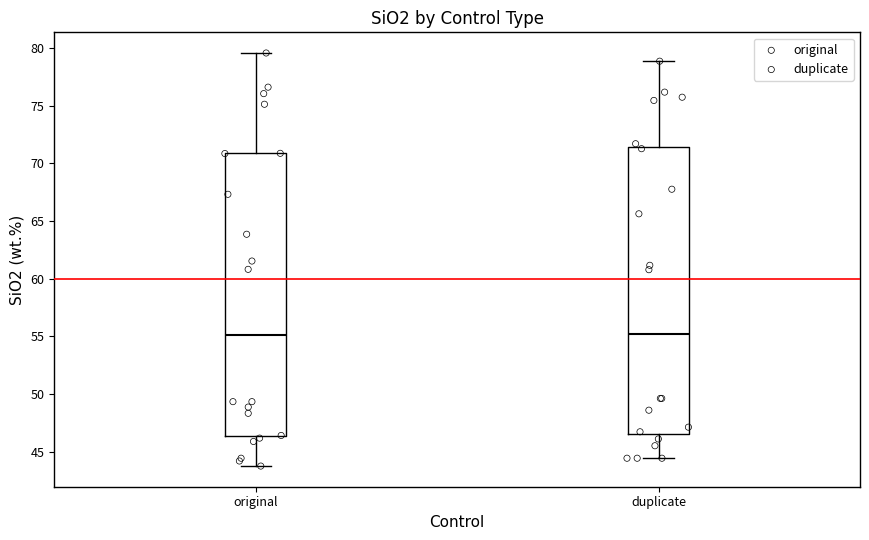

Where does the upper whisker of the box for duplicate end on the y-axis? The values are not printed on the chart, so give them approximately, as read against the axis.

79.0